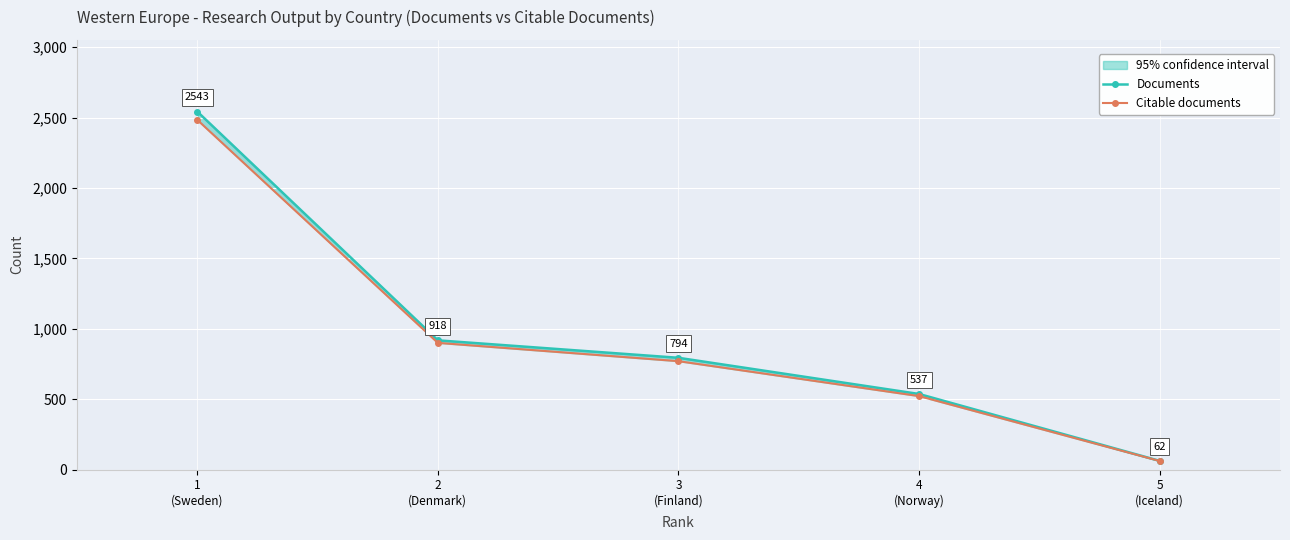

Reading left to right, list all the values displayed in this chart.

Documents: 2543	918	794	537	62
Citable documents: 2484	900	770	522	61